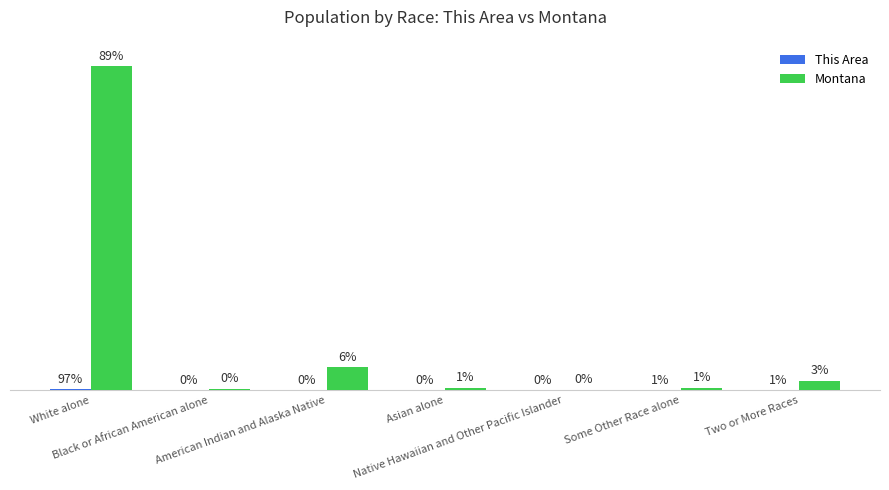

Which series has the largest total across all categories?

Montana